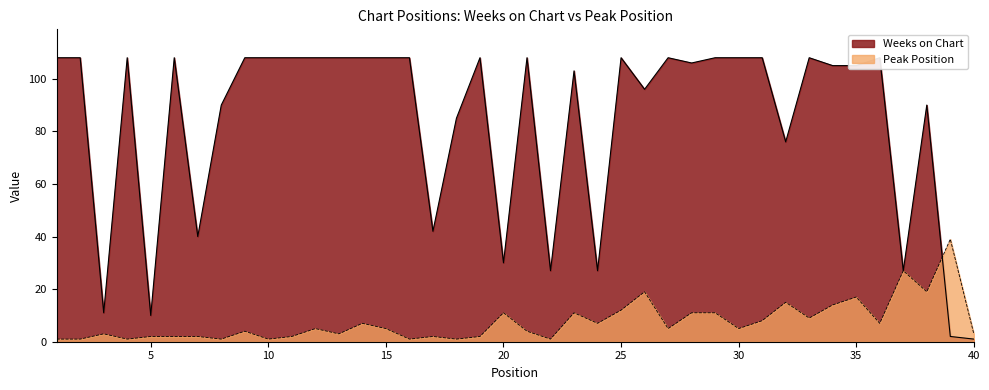

What is the approximate value of Weeks on Chart at 15?

108